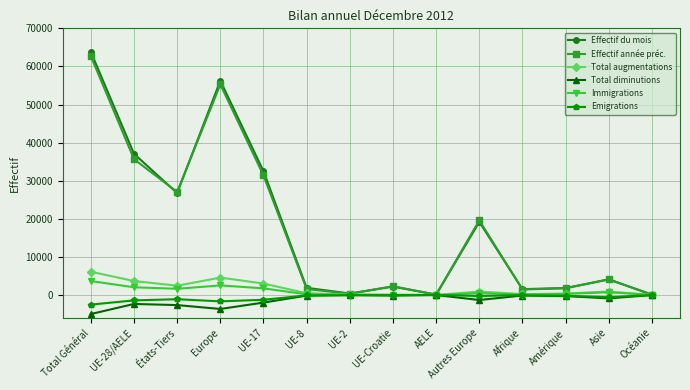

What is the label of the 2nd point from the left?

UE-28/AELE